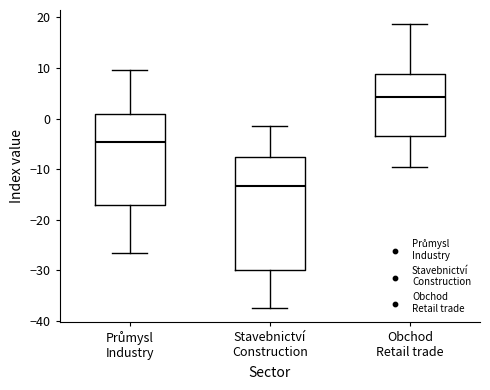

Which box has the highest median line?

Obchod Retail trade